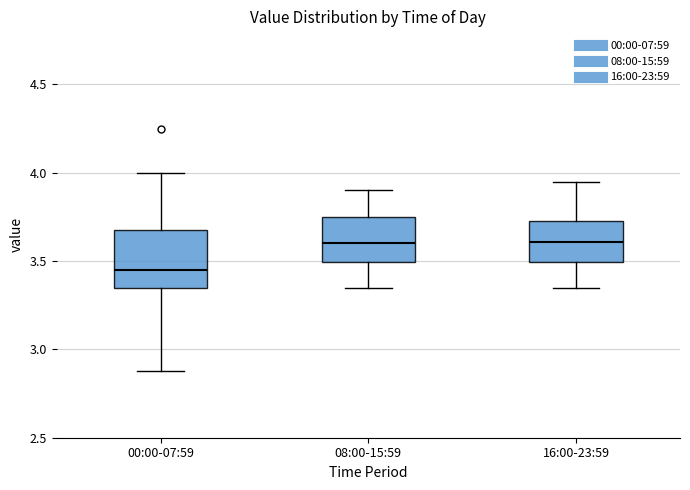

Which box is the tallest, from its lower edge to its upper edge?

00:00-07:59